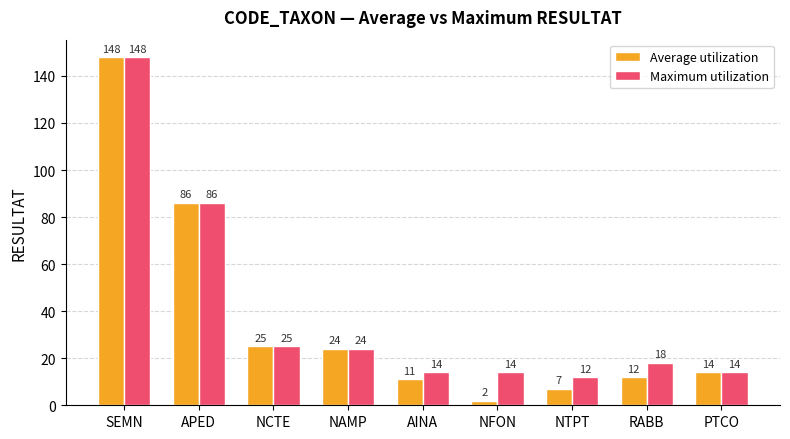

What position from the left is NAMP?

4